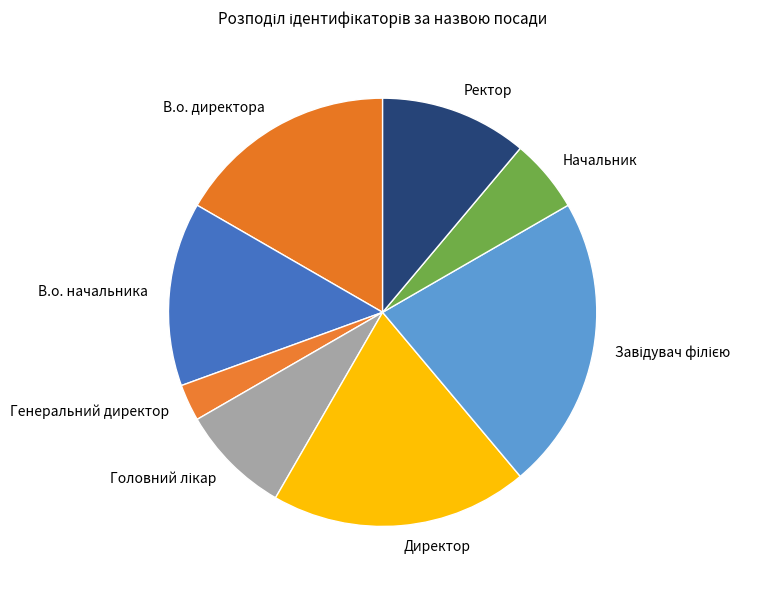

Which category has the smallest portion of the pie?

Генеральний директор